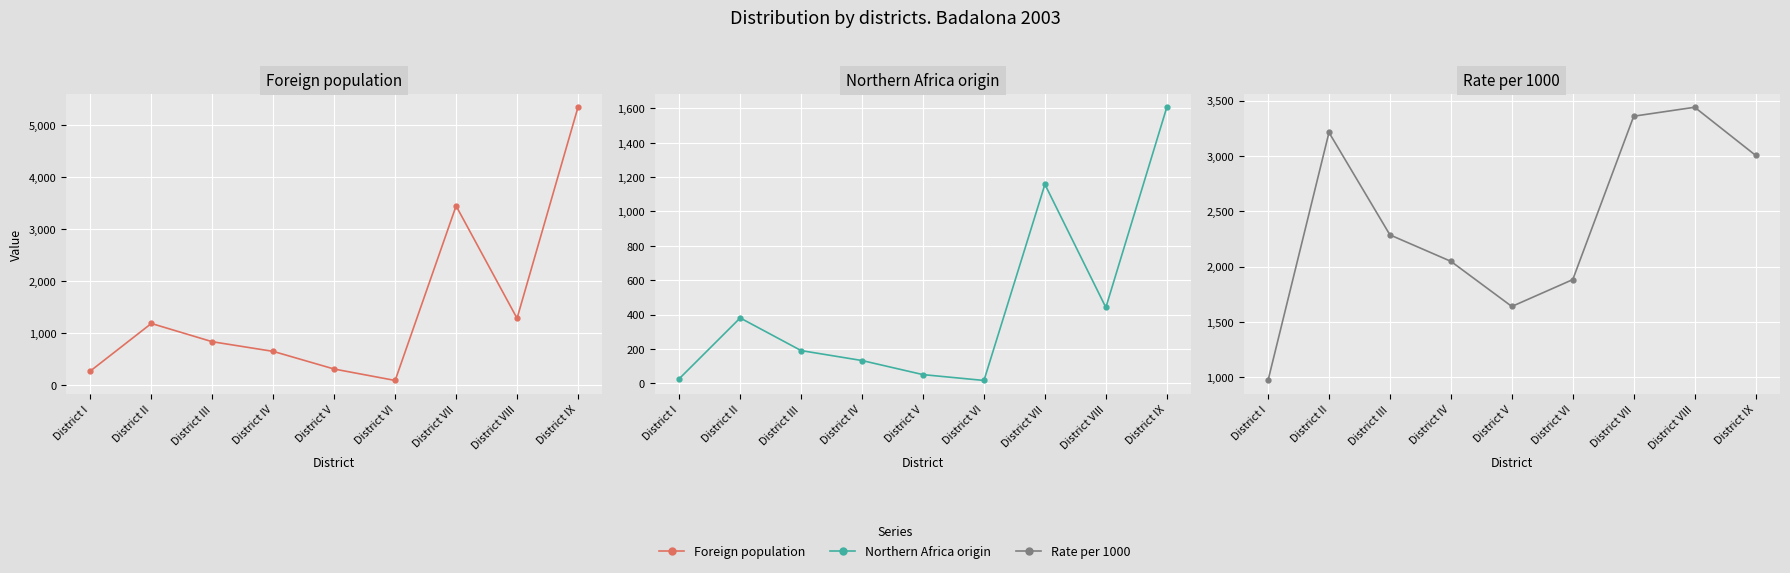

True or false: Rate per 1000 and Northern Africa origin cross at least once.

False